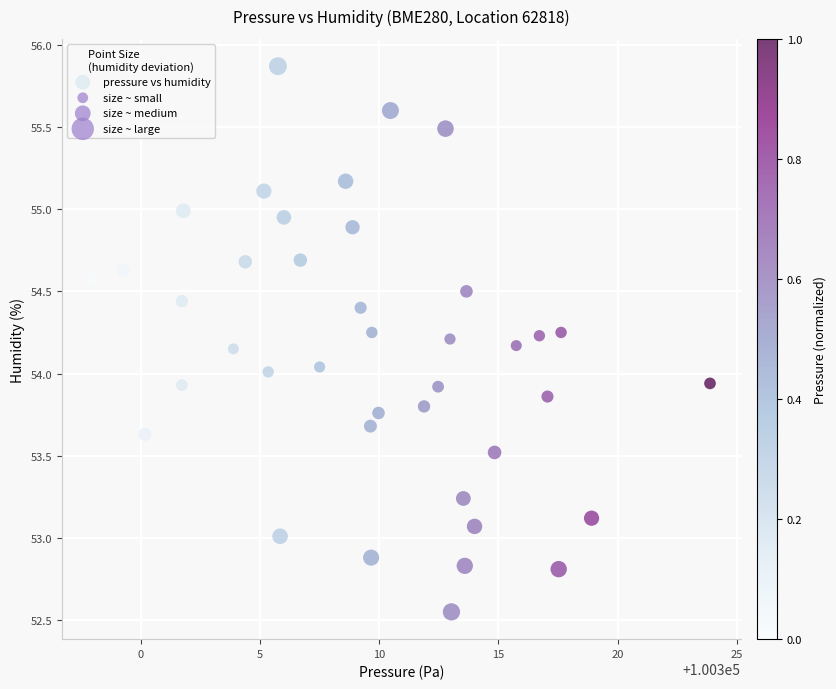

What is the range of X values (max minus min)?

25.9